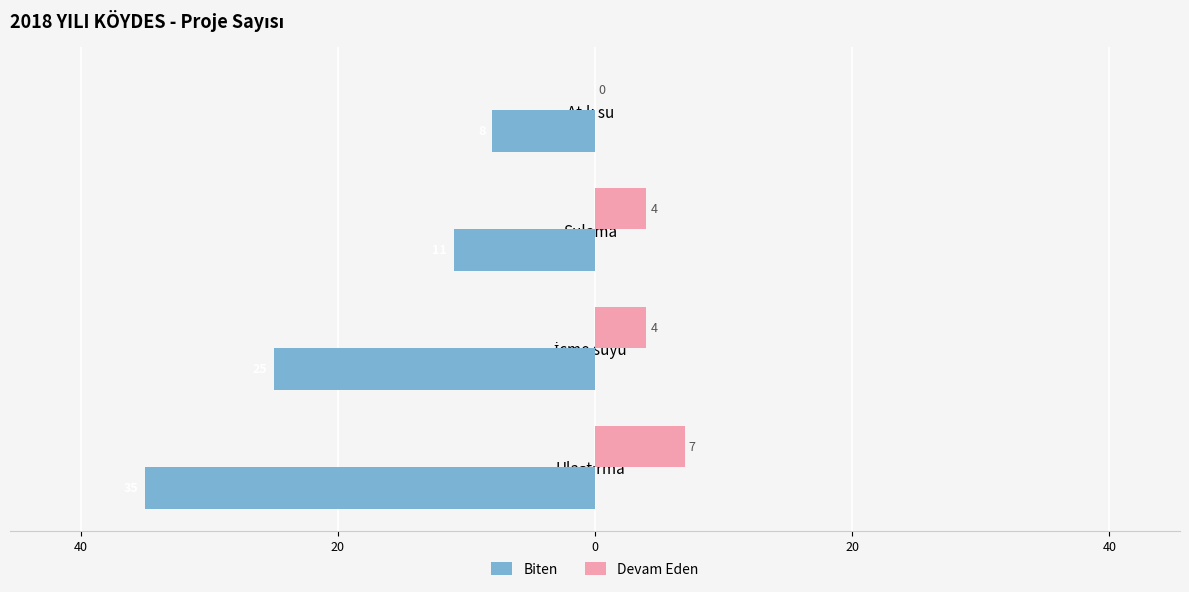

Reading left to right, transcribe all the data shown in this chart.

Biten: -35	-25	-11	-8
Devam Eden: 7	4	4	0